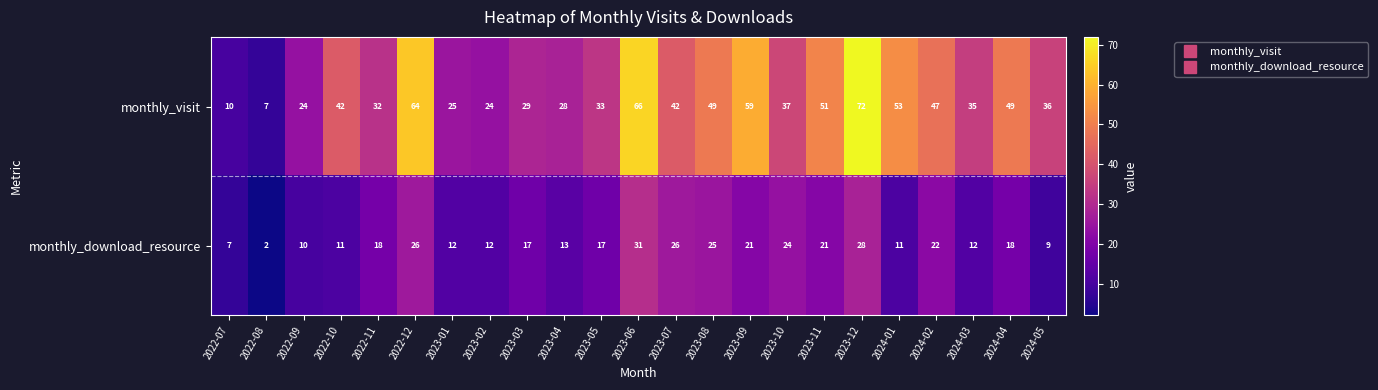

At which category is the sum across all series the highest?

2023-12